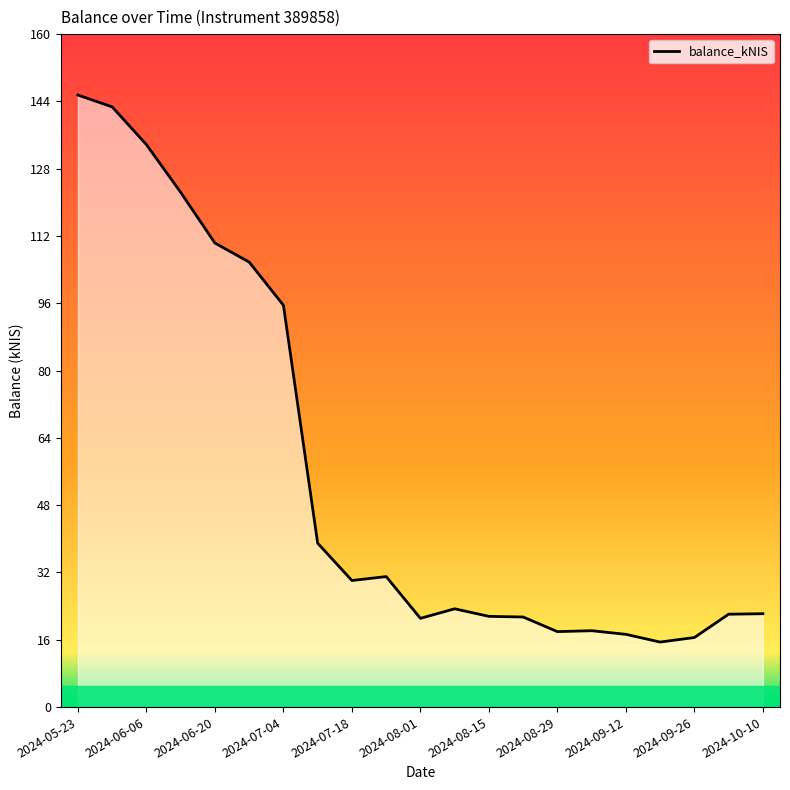

What is the smallest value displayed?

15.5